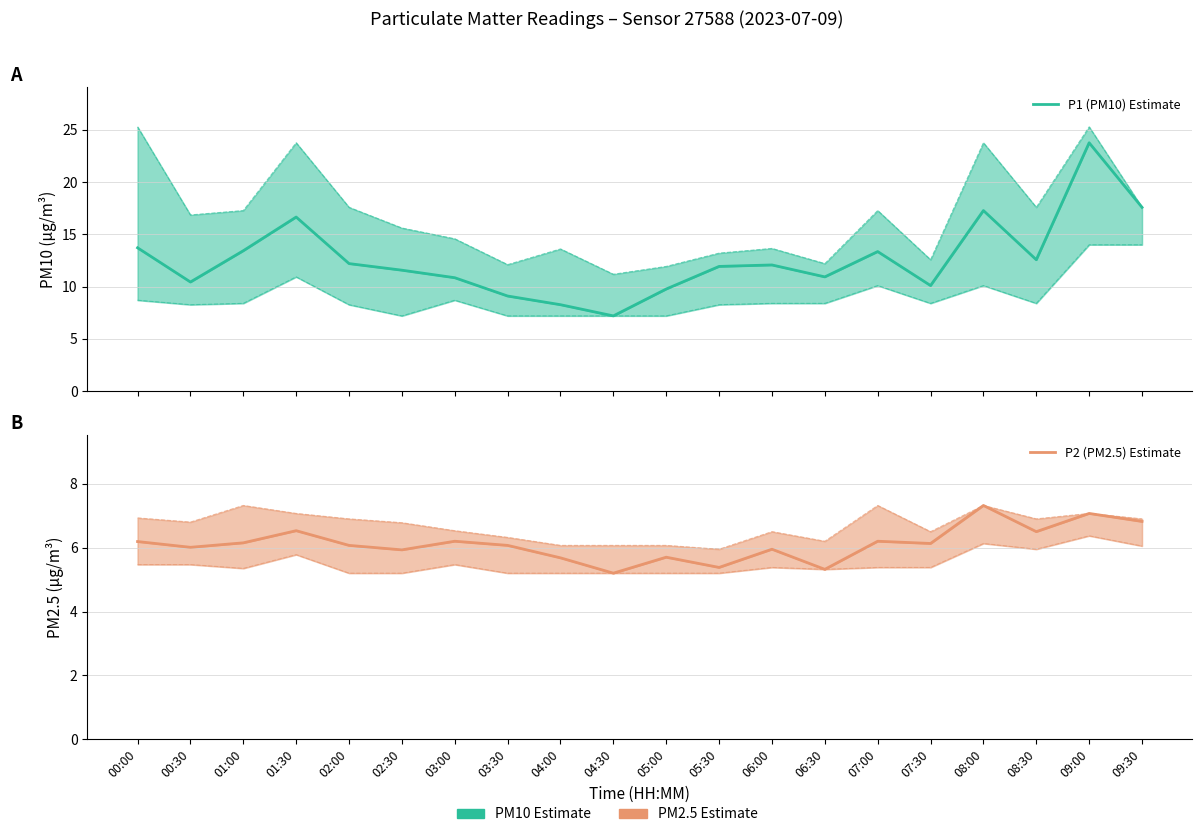

At which category does P2 (PM2.5) Estimate reach its first local peak?

01:30